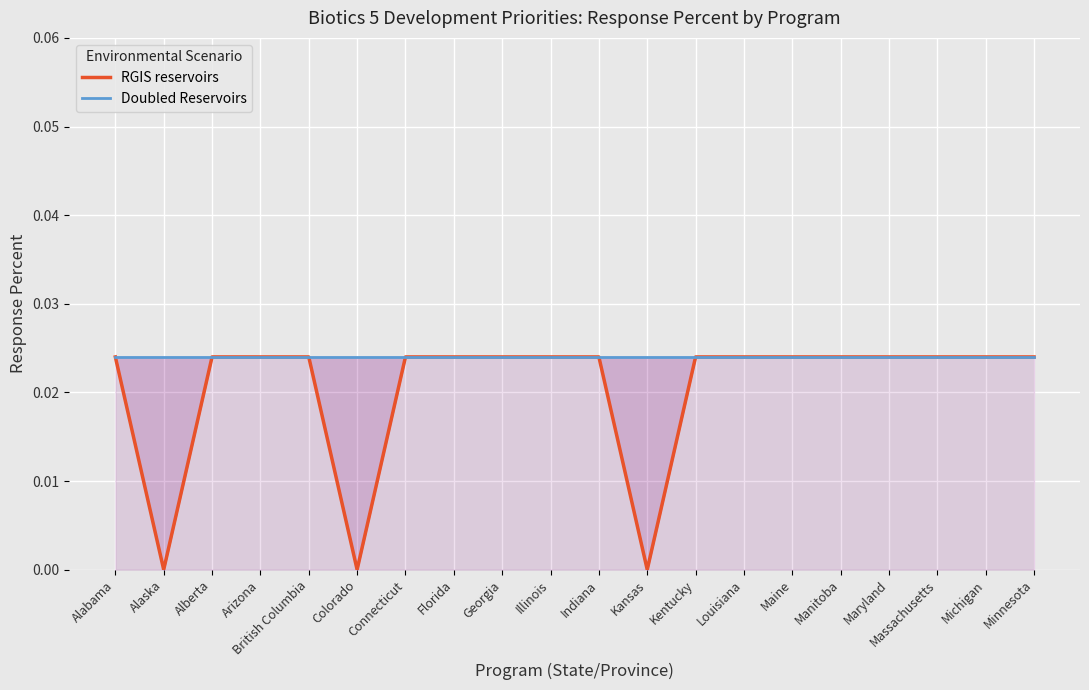

What is the label of the 14th point from the left?

Louisiana